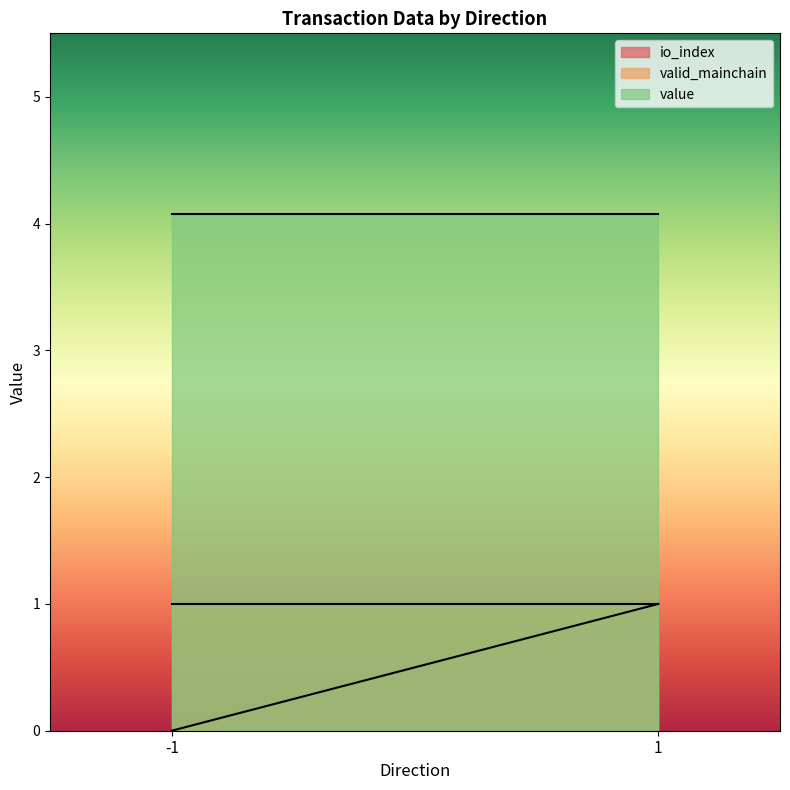

What is the difference between the highest and lowest values at -1?

4.1